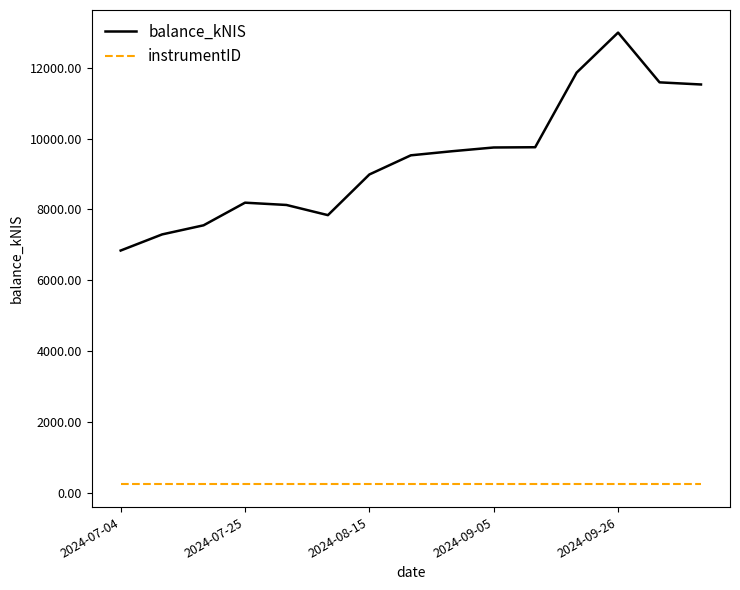

What are all the series names shown in the legend?

balance_kNIS, instrumentID